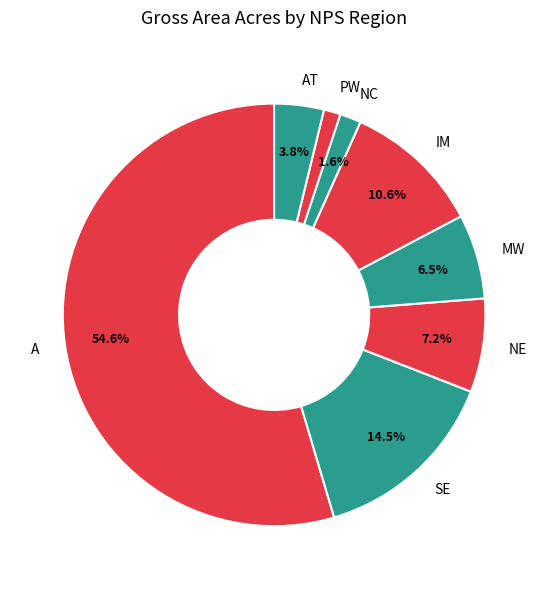

Do NE and IM together represent more than half of the pie?

No